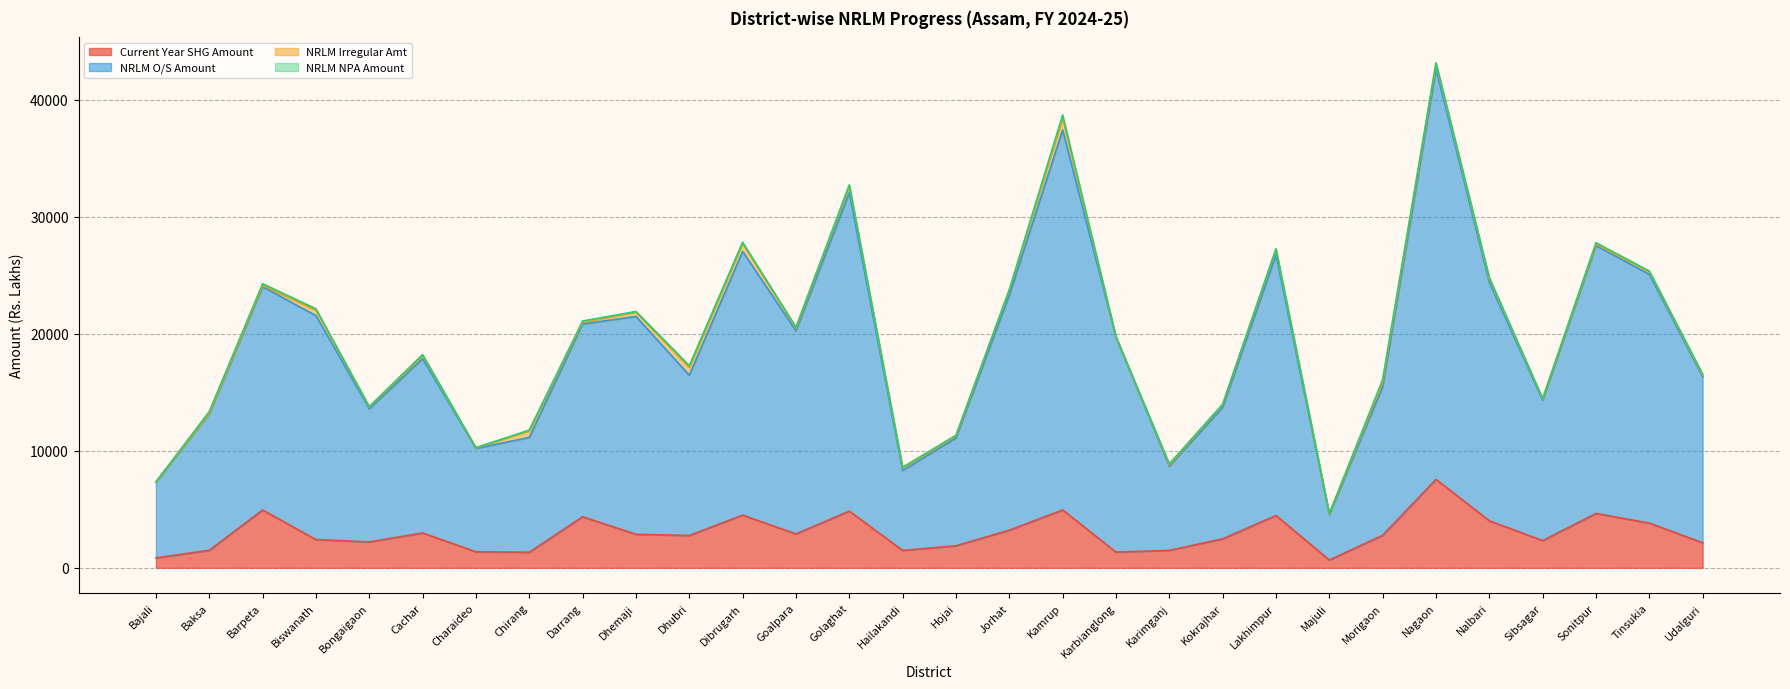

True or false: Current Year SHG Amount and NRLM O/S Amount cross at least once.

False